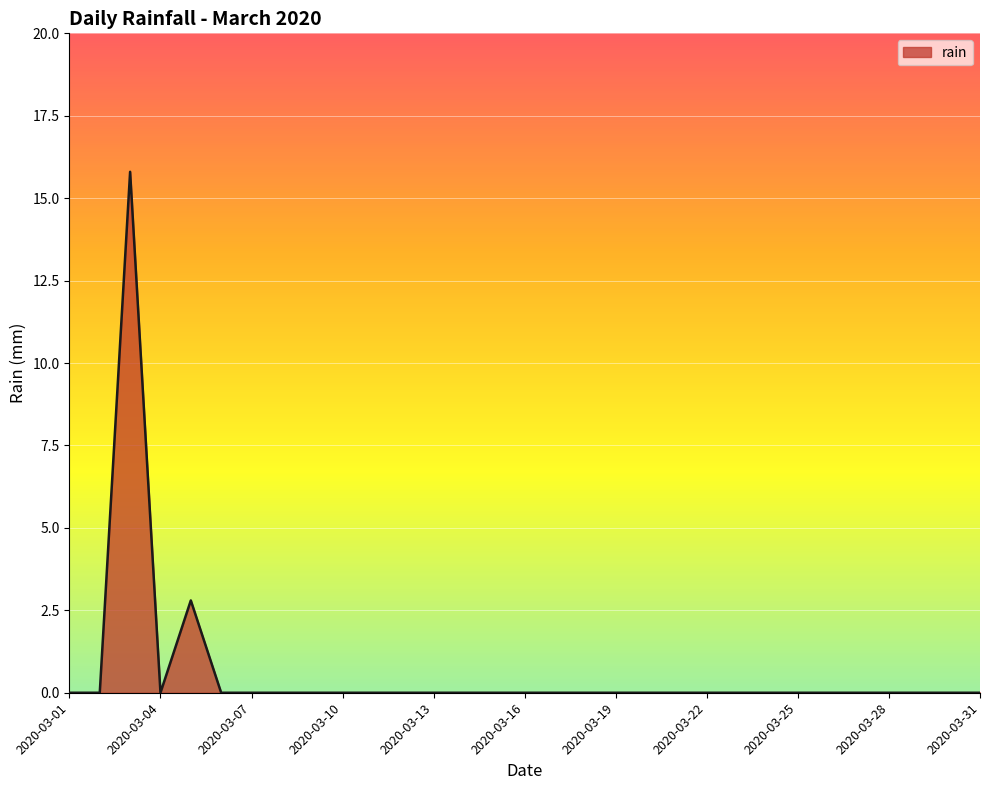

What is the difference between the second highest and second lowest values?

2.8